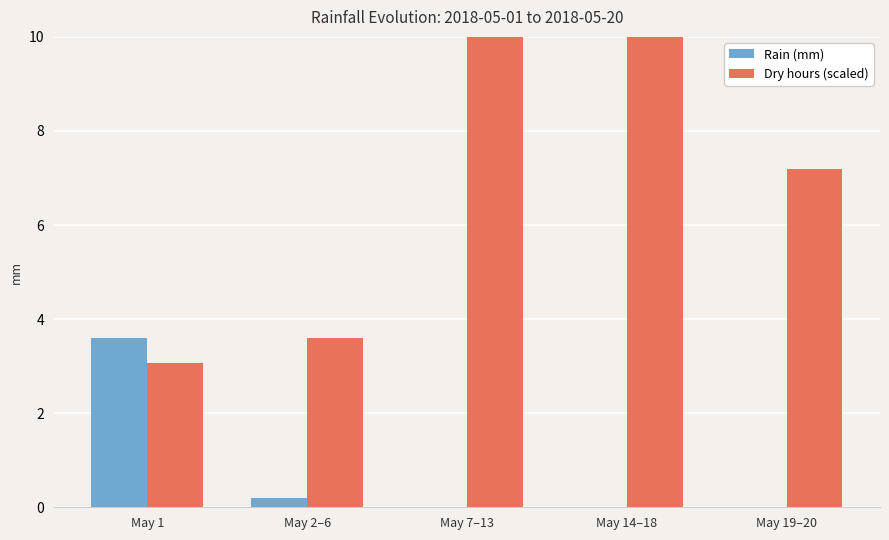

At how many categories does at least one series exceed 0?

5